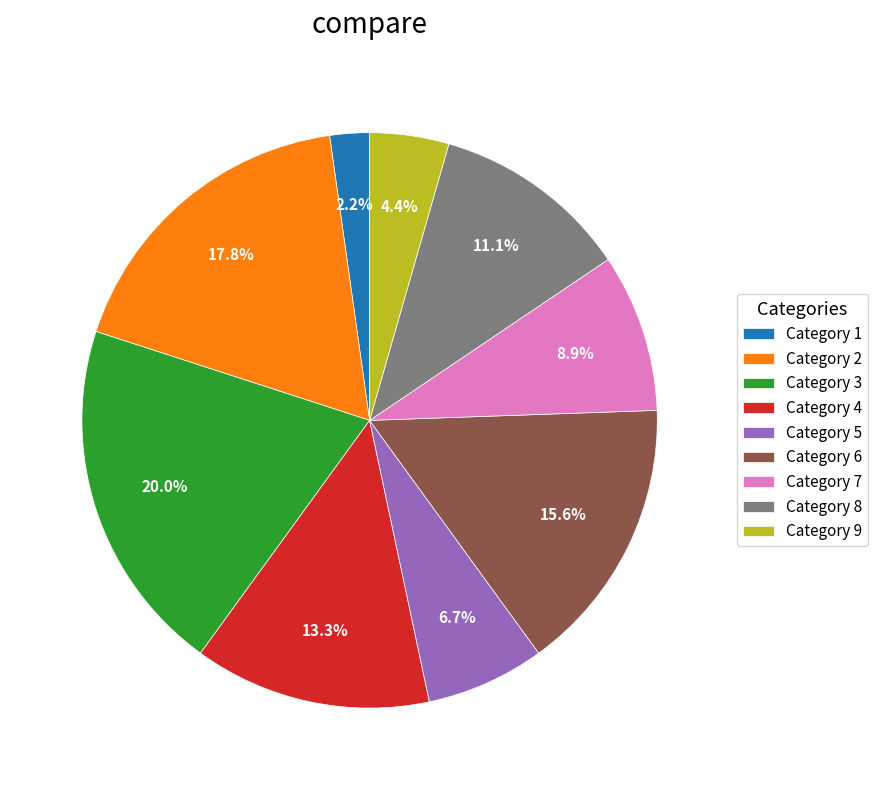

Is the sum of Category 7 and Category 1 greater than half?

No